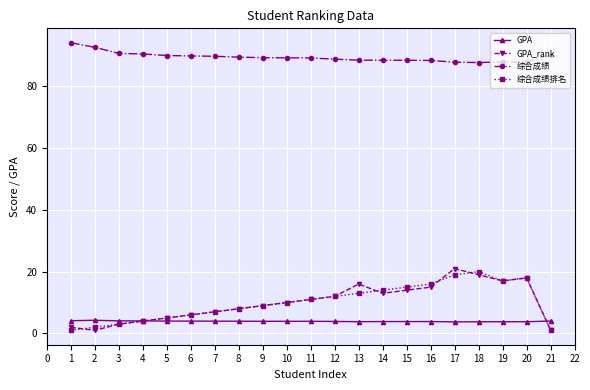

Is this an area chart (filled region under the line)?

No